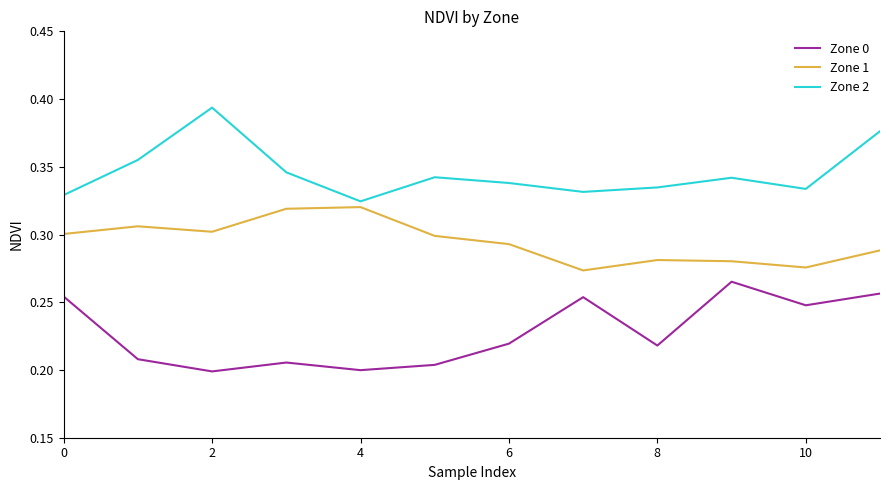

What are all the series names shown in the legend?

Zone 0, Zone 1, Zone 2